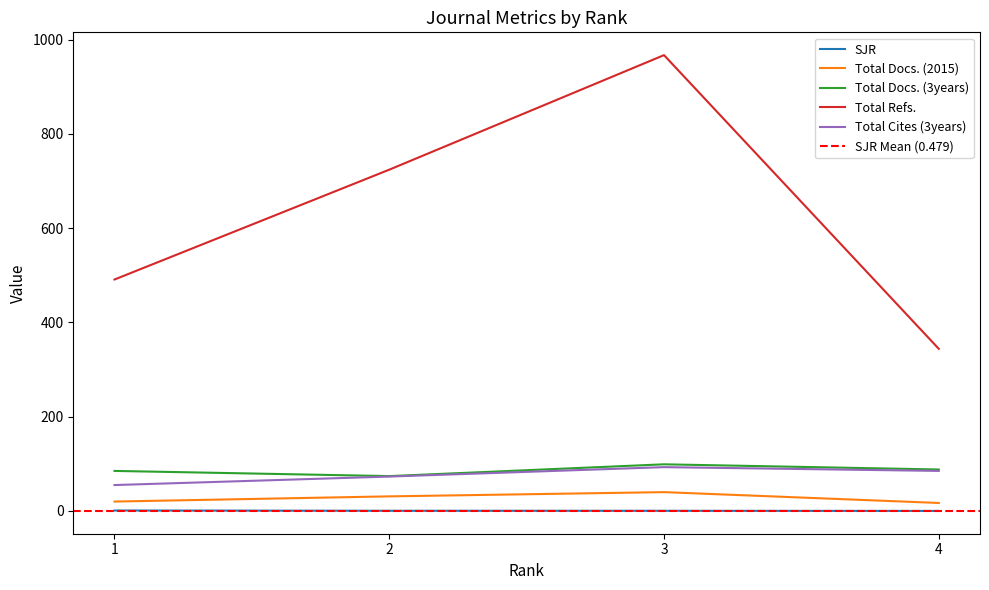

Does the chart display data point markers on the line(s)?

No